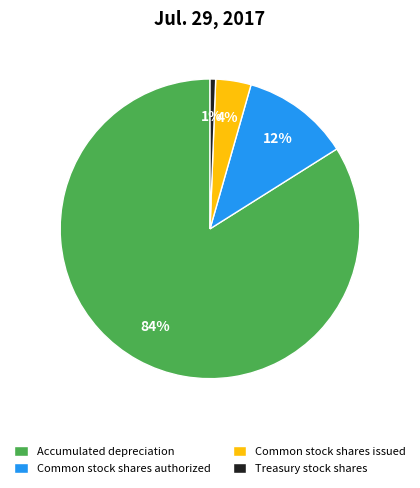

The Common stock shares authorized slice represents 12% of the pie. True or false?

True